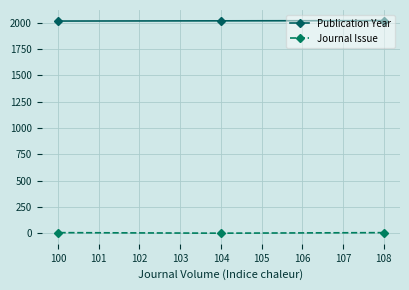

Is the value of Journal Issue at 108 greater than the value of Publication Year at 104?

No